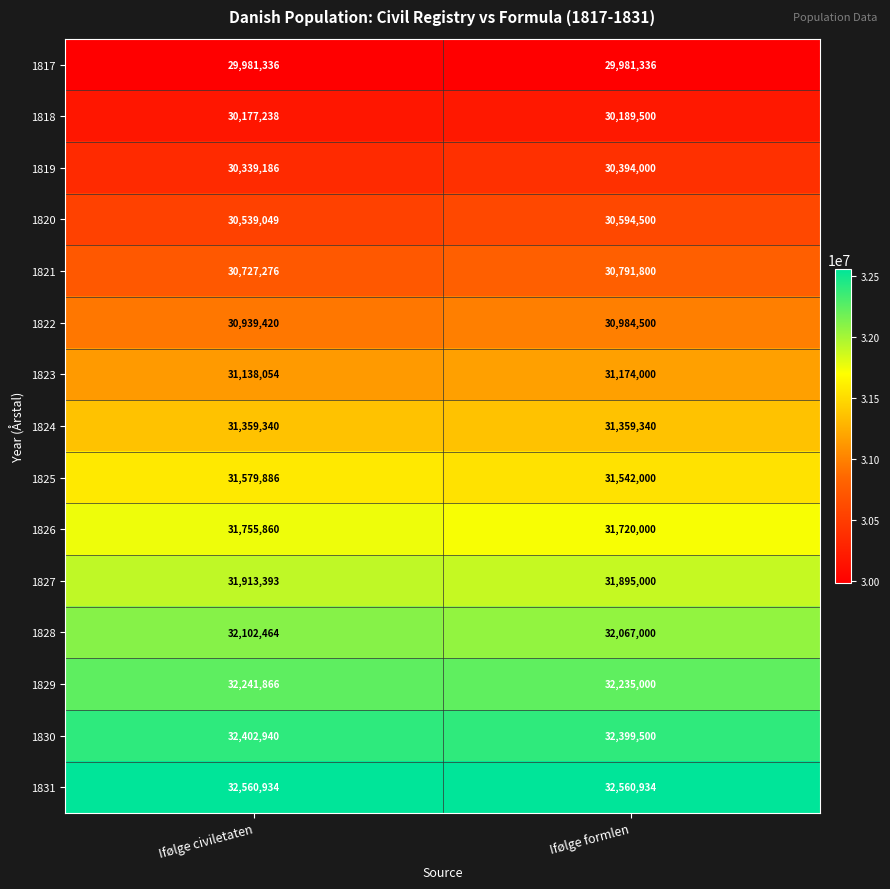

Rank the series at Ifølge civiletaten from highest to lowest value.

1831, 1830, 1829, 1828, 1827, 1826, 1825, 1824, 1823, 1822, 1821, 1820, 1819, 1818, 1817